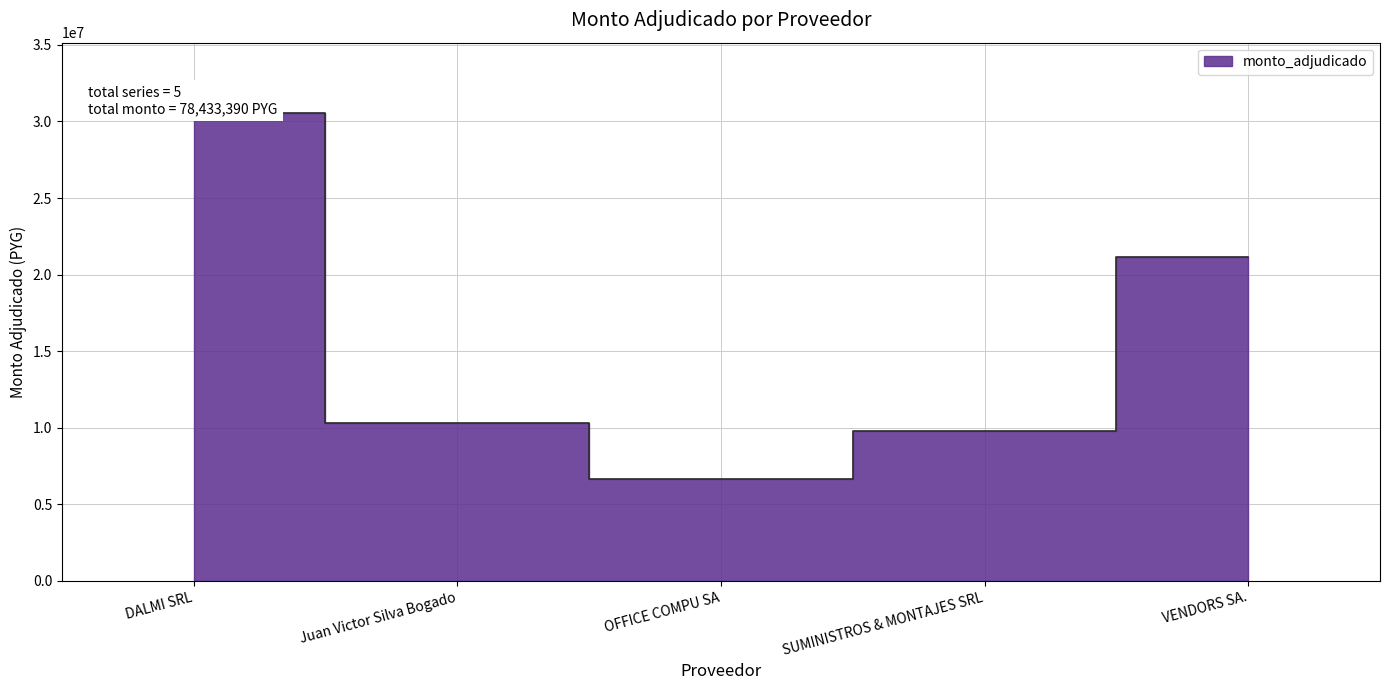

What is the label of the 1st point from the left?

DALMI SRL